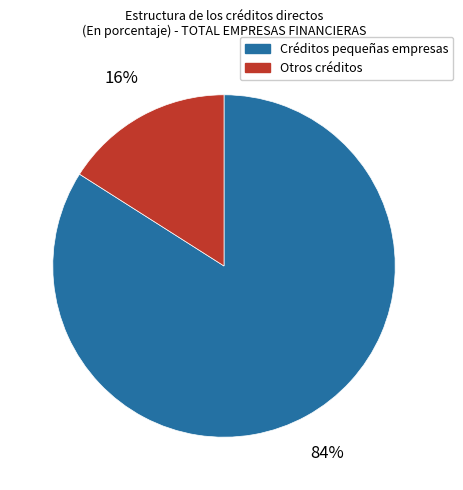

To the nearest percent, what portion does Otros créditos represent?

16%